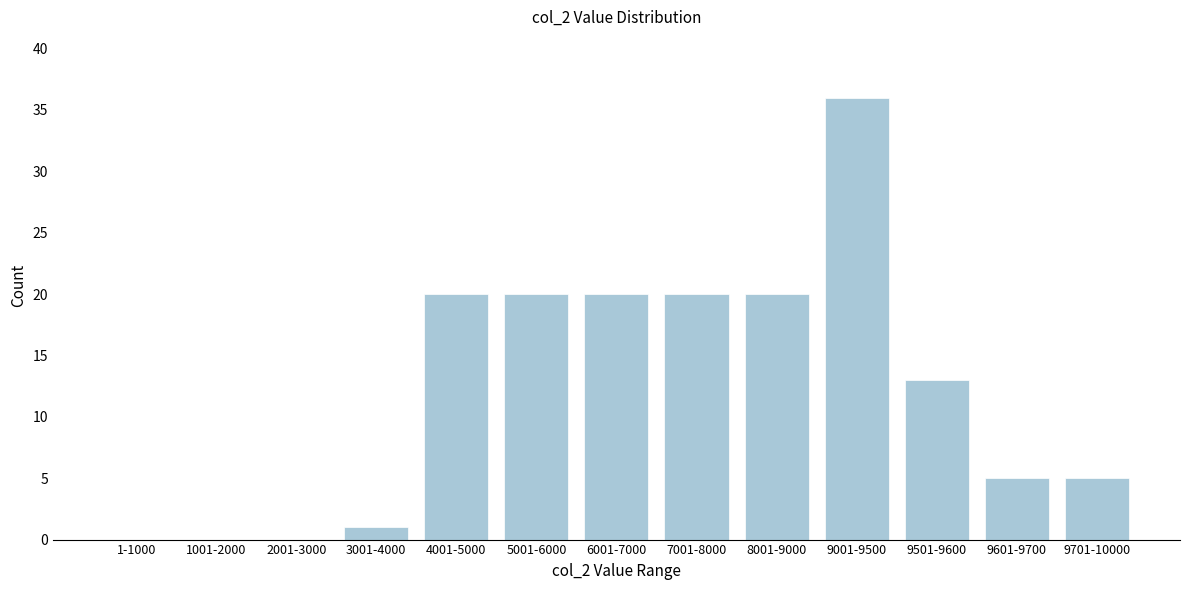

Reading left to right, extract all data points from this chart.

1-1000=0	1001-2000=0	2001-3000=0	3001-4000=1	4001-5000=20	5001-6000=20	6001-7000=20	7001-8000=20	8001-9000=20	9001-9500=36	9501-9600=13	9601-9700=5	9701-10000=5